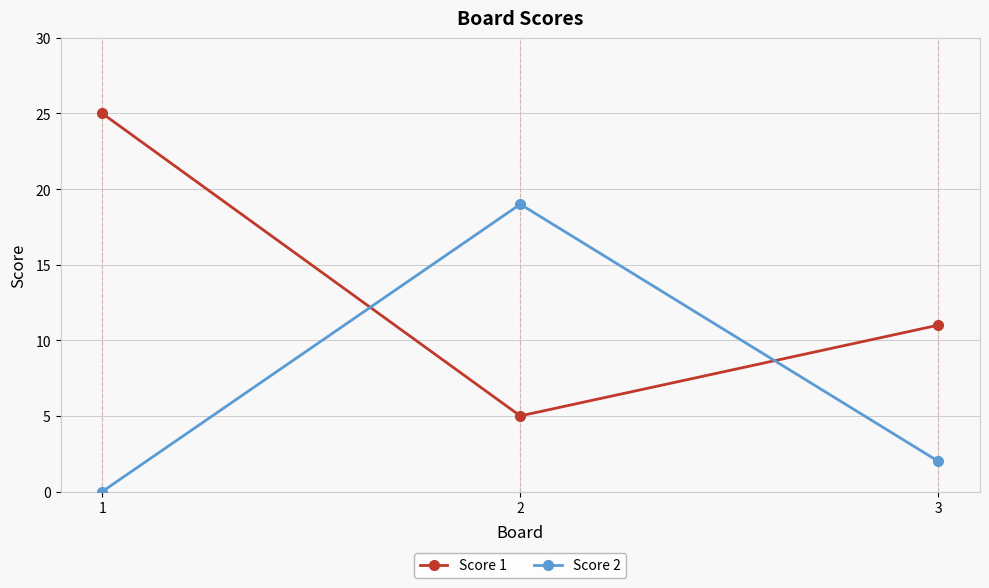

True or false: Score 1 has a value of 11 at 3.

True